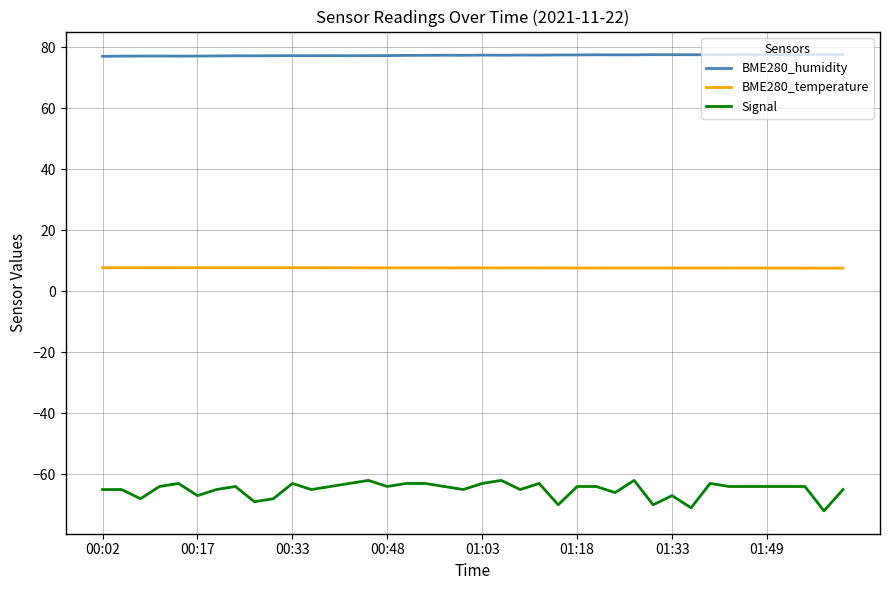

Which series has the largest total across all categories?

BME280_humidity